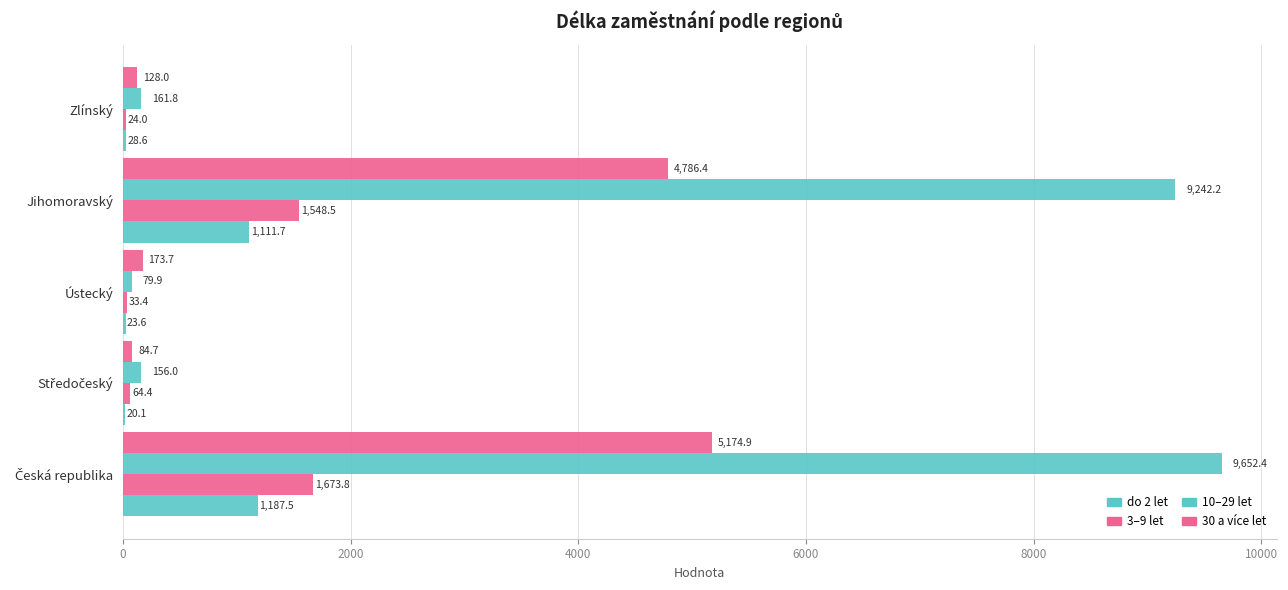

How many categories are shown in the chart?

5